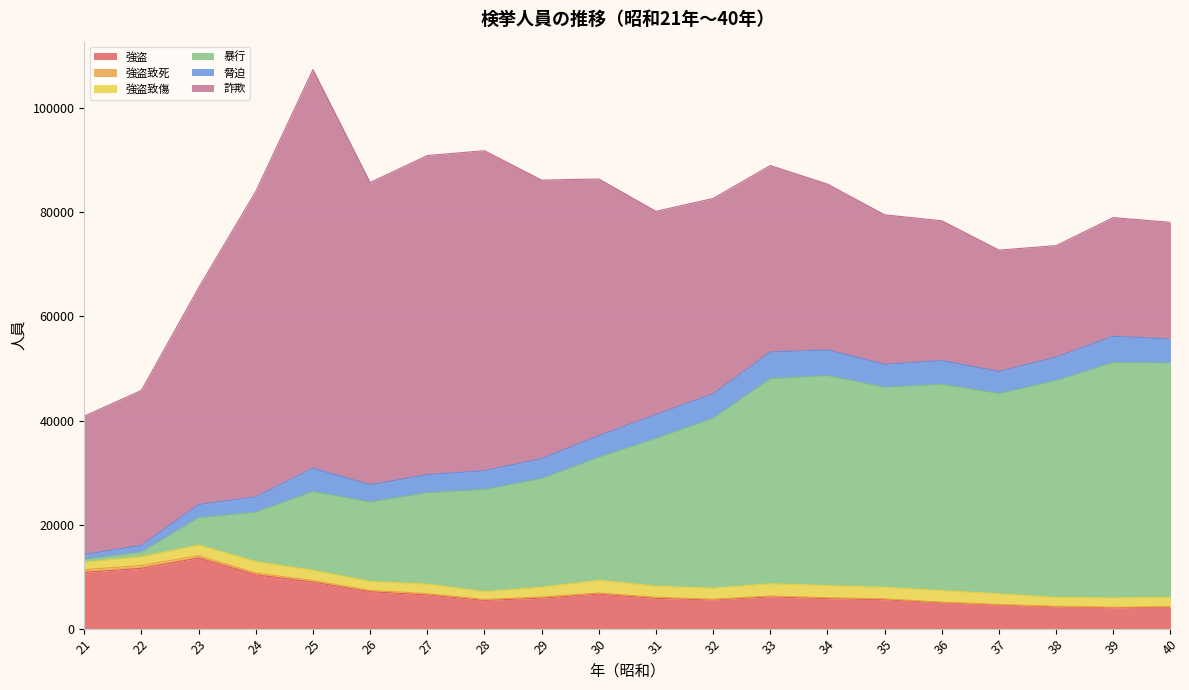

What is the value of the 強盗致傷 point at the 4th from the left?

2195